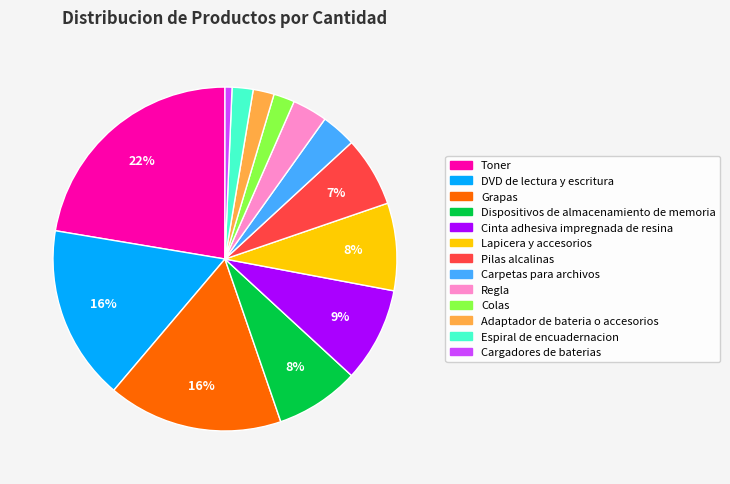

What percentage is the Lapicera y accesorios slice, to the nearest percent?

8%